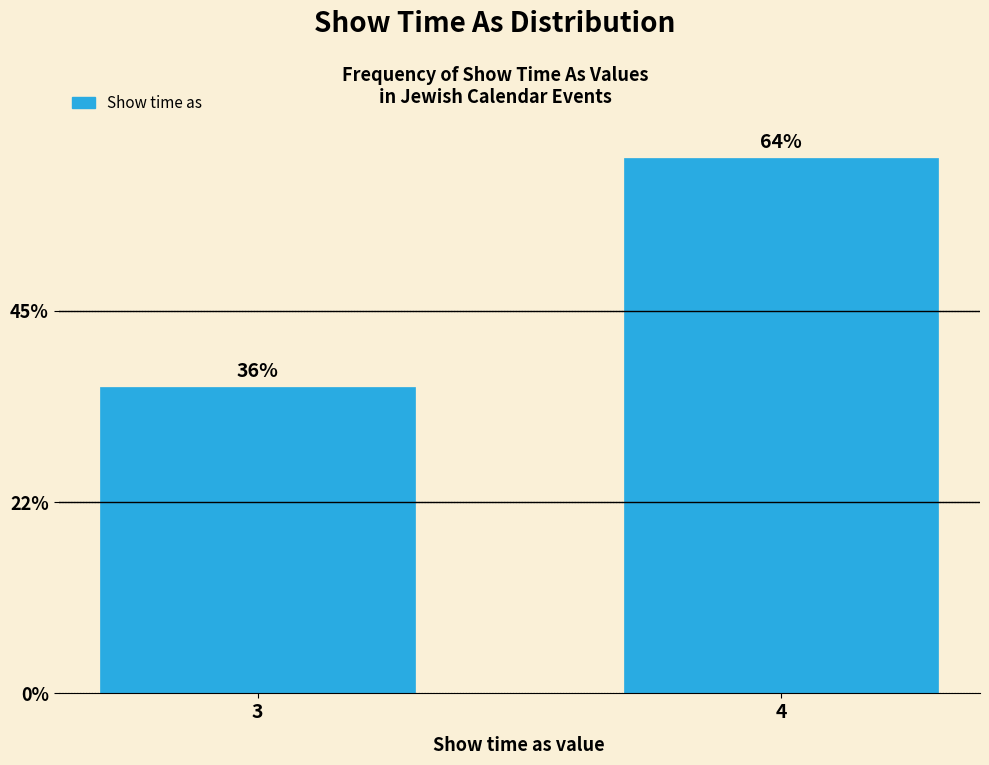

Does the chart contain any negative values?

No